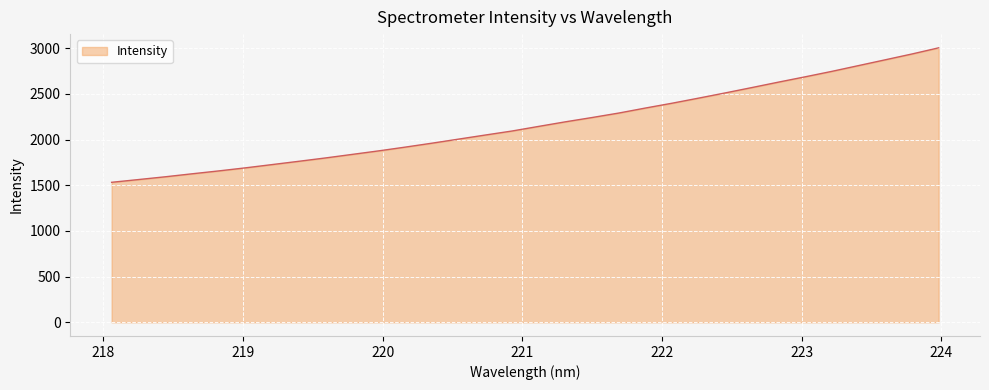

What is the maximum value shown in the chart?

3004.2